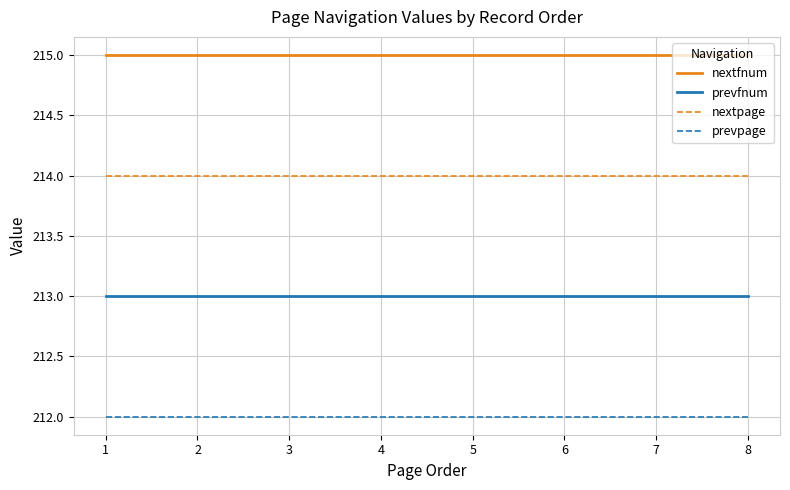

What is the minimum value for nextpage?

214